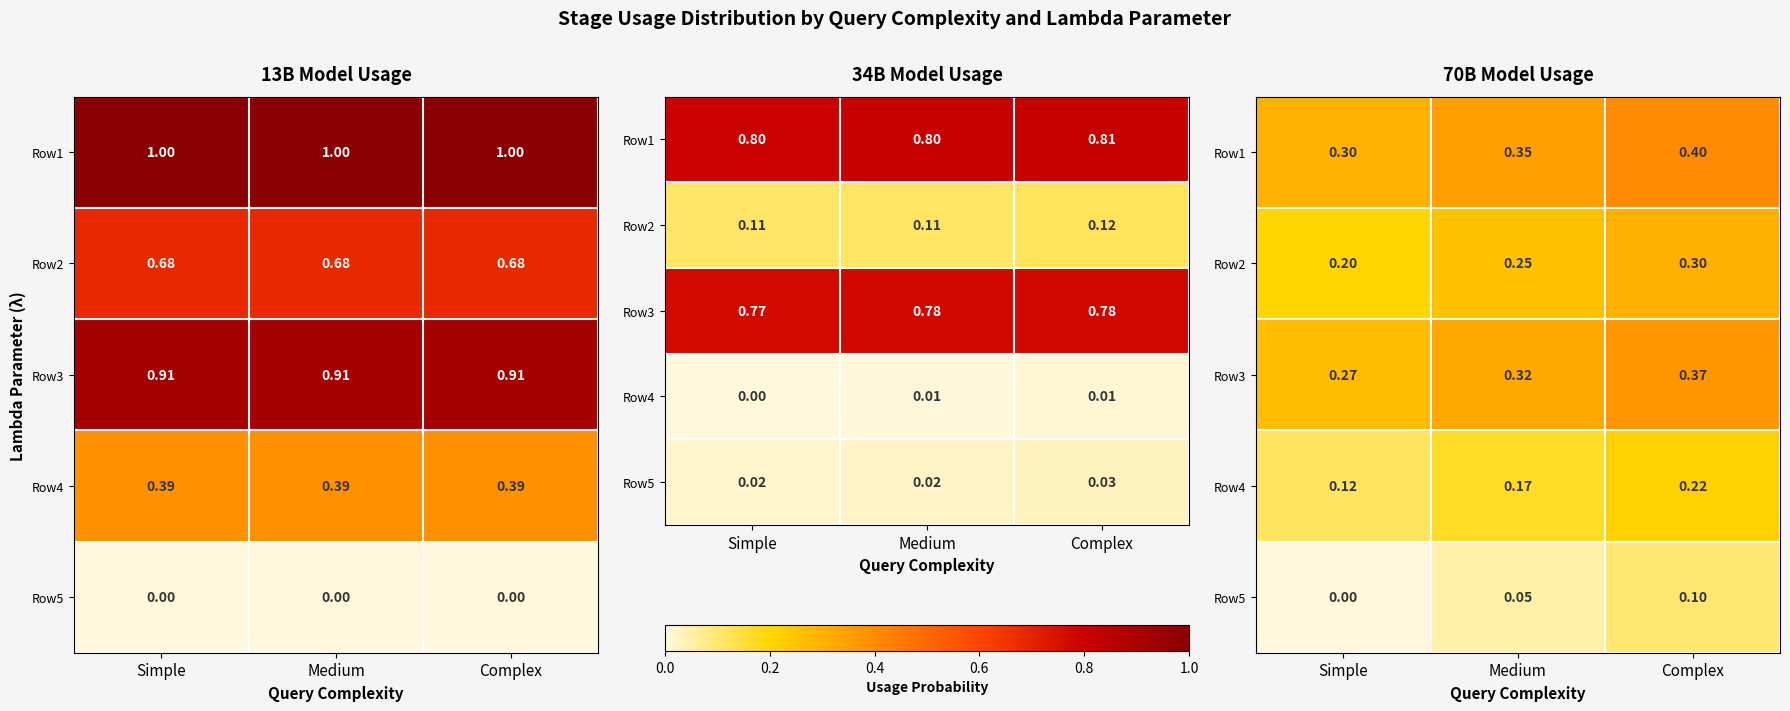

Which has a higher value, Complex or Medium?

Complex